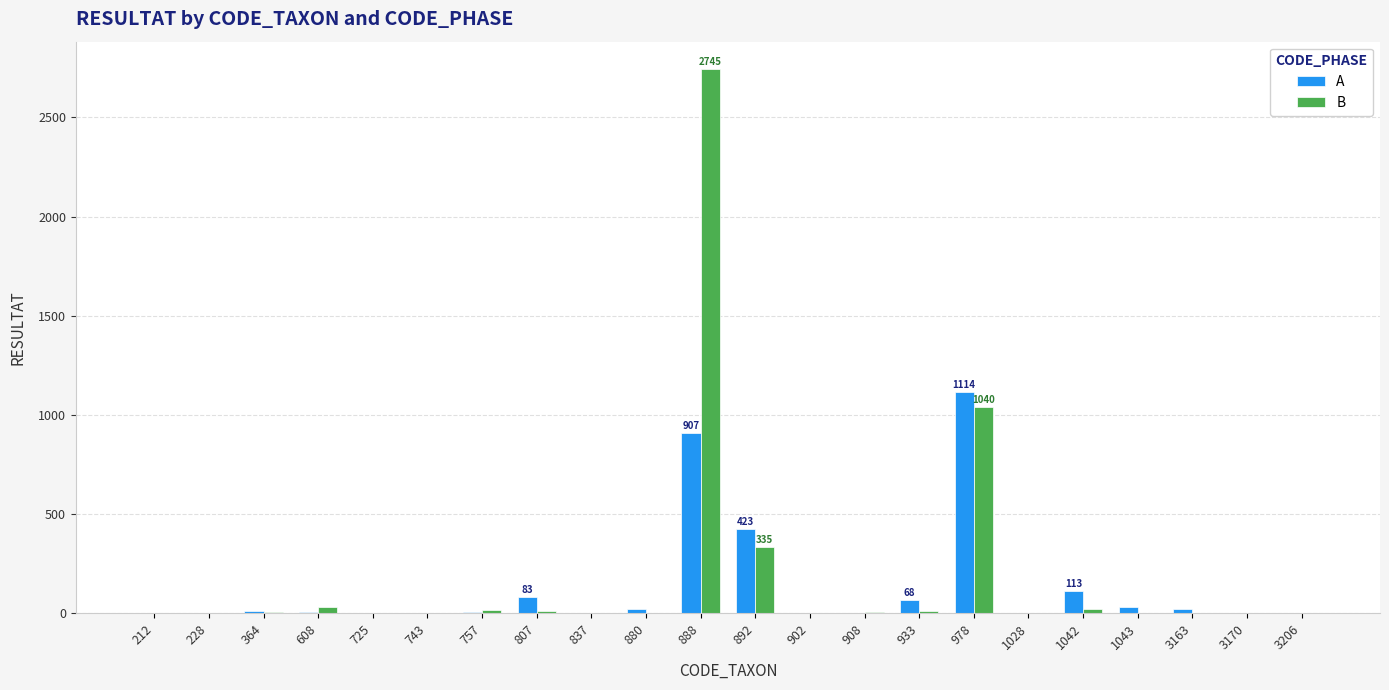

Where is B nearest to the value 1372?

978